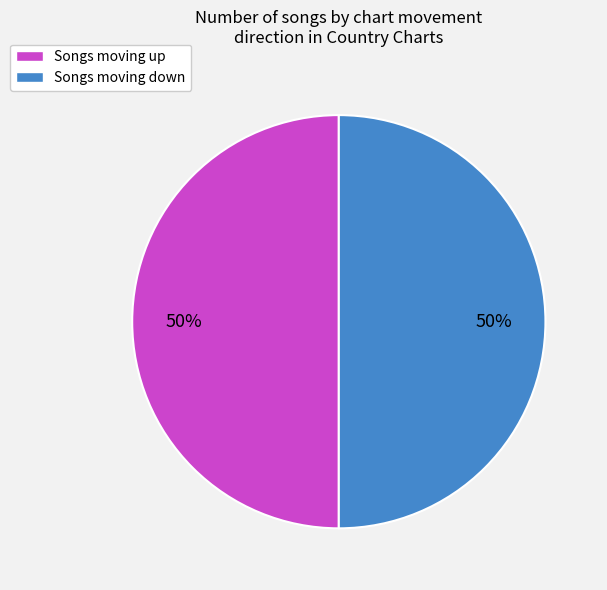

To the nearest percent, what is the average slice percentage?

50%